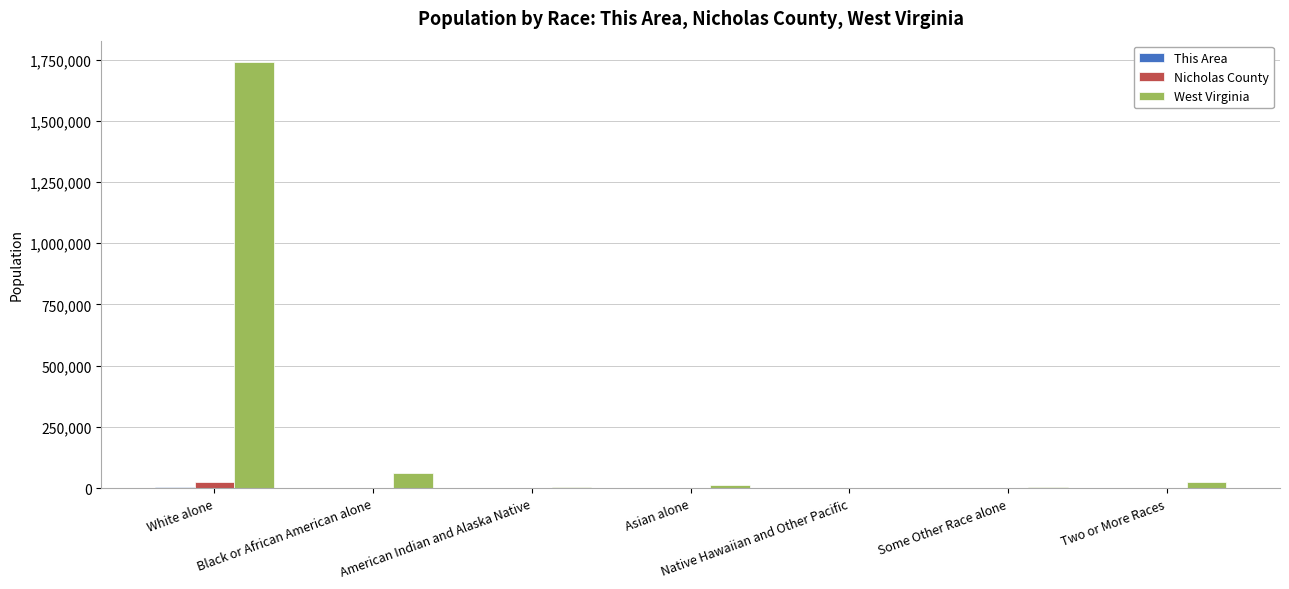

What is the greatest value displayed?

1739988